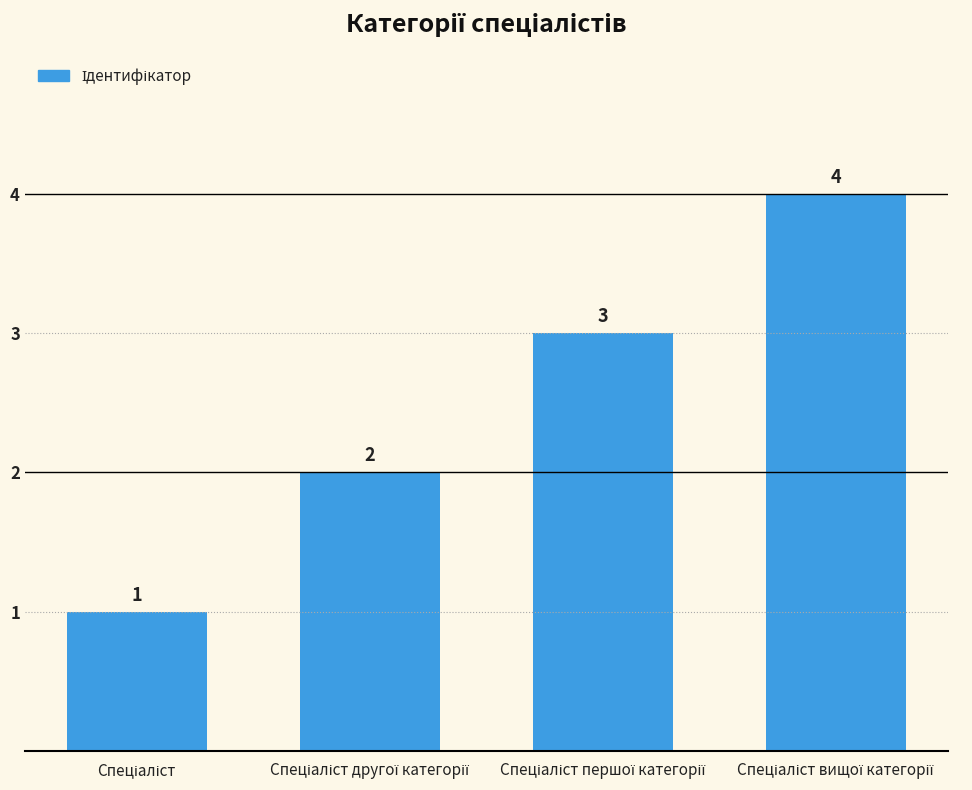

Does the chart contain any negative values?

No